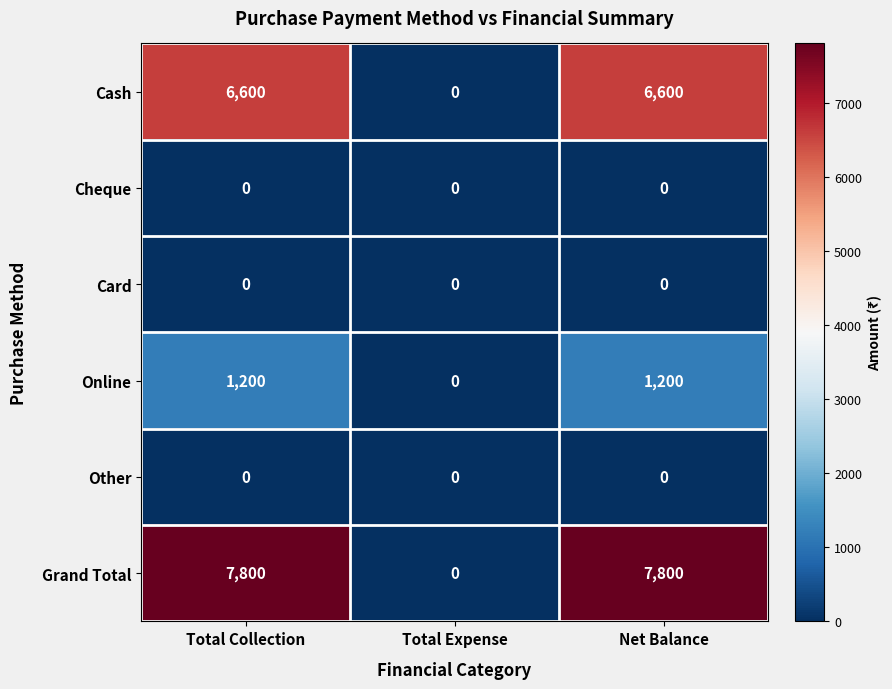

True or false: Card has a value of 0 at Total Expense.

True